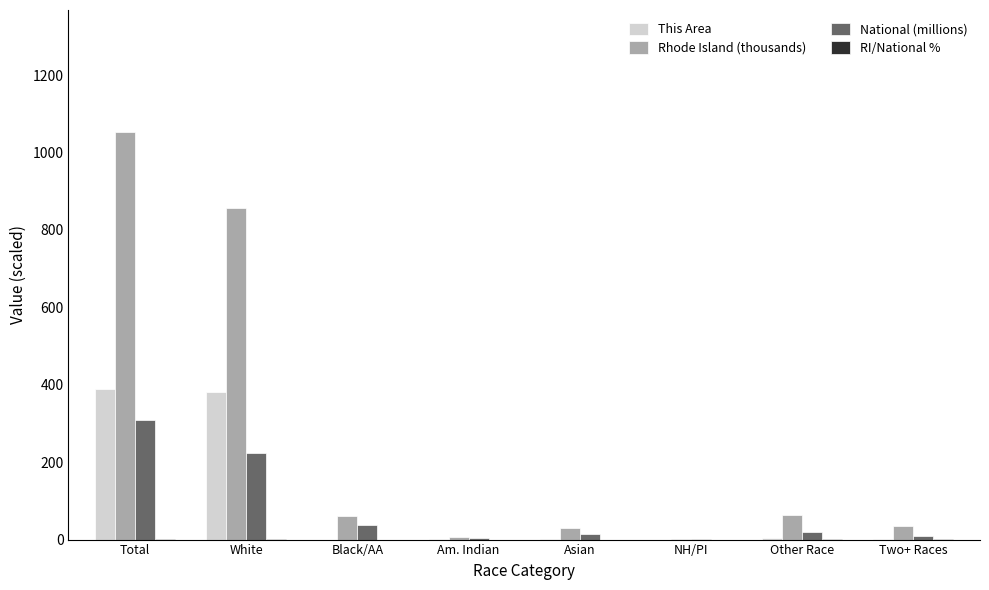

Which series changed the most between Total and Two+ Races?

Rhode Island (thousands)